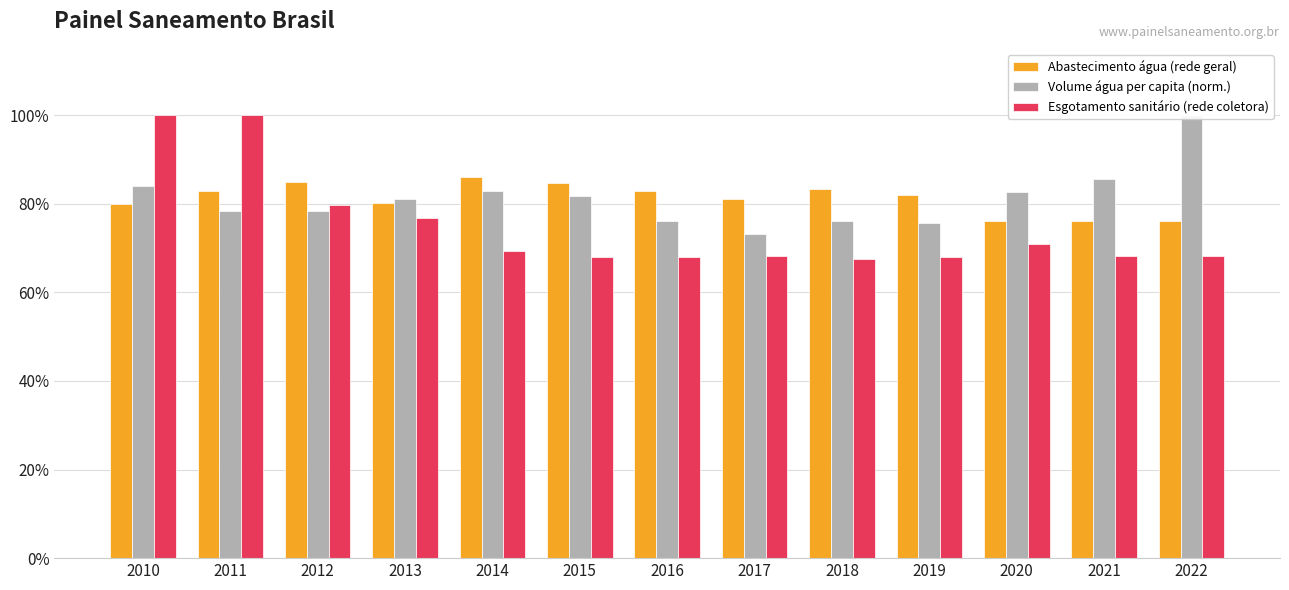

Rank the categories by Esgotamento sanitário (rede coletora) value from lowest to highest.

2018, 2016, 2019, 2015, 2017, 2021, 2022, 2014, 2020, 2013, 2012, 2010, 2011